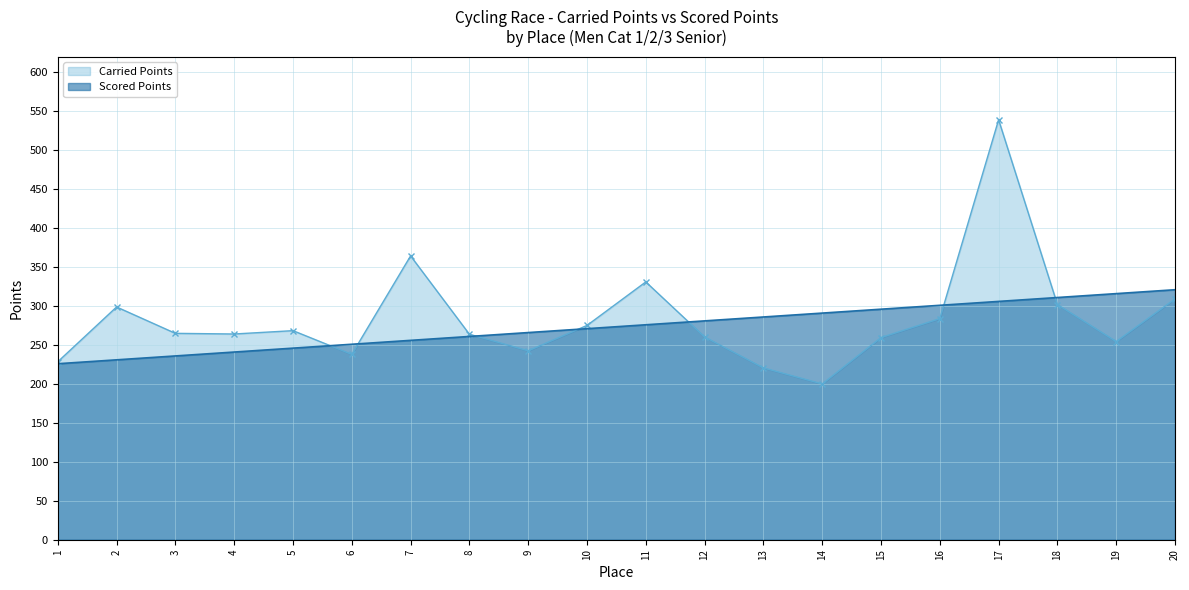

At which label does Carried Points first exceed 264?

2